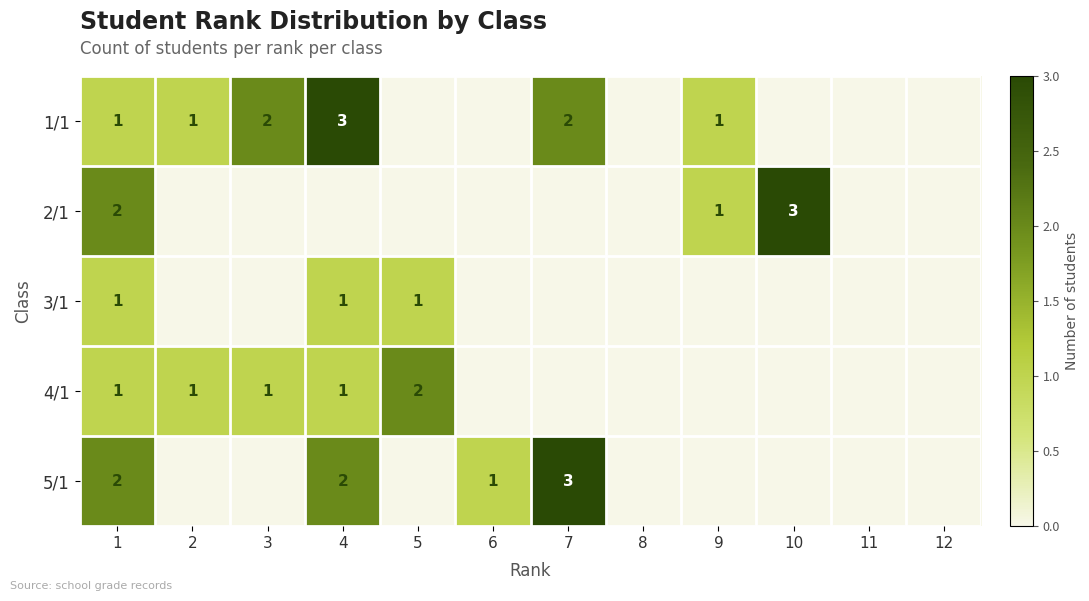

The value of 4/1 at 2 is 1. True or false?

True